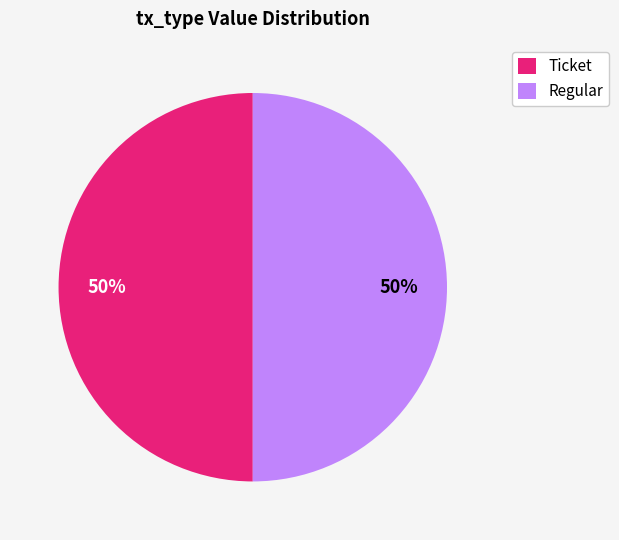

To the nearest percent, what is the average slice percentage?

50%